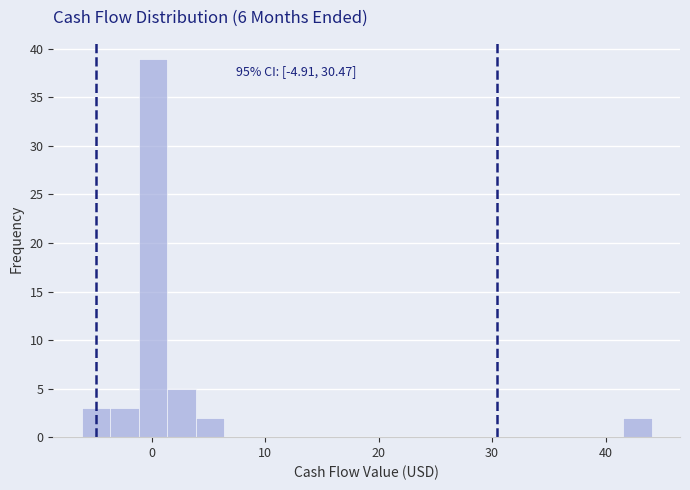

Read against the x-axis, roughly where is the centre of the tallest bar?

0